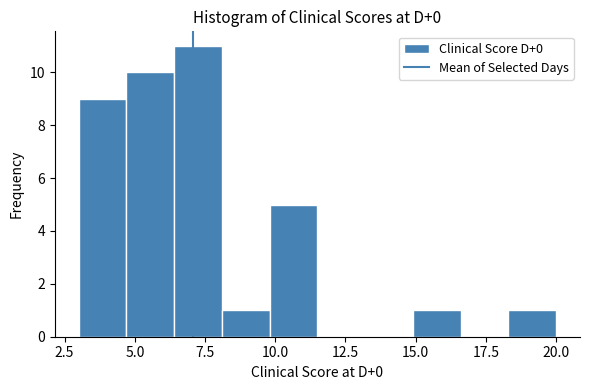

Read against the x-axis, roughly where is the centre of the tallest bar?

7.5